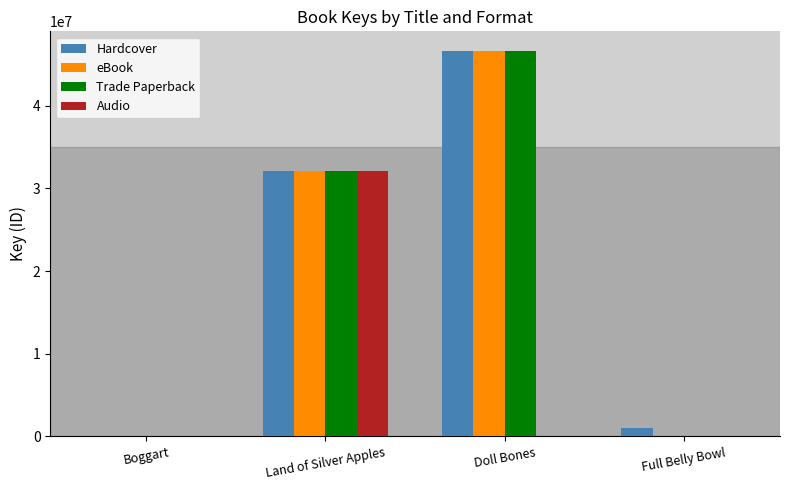

What is the sum of all Trade Paperback values?

78684991